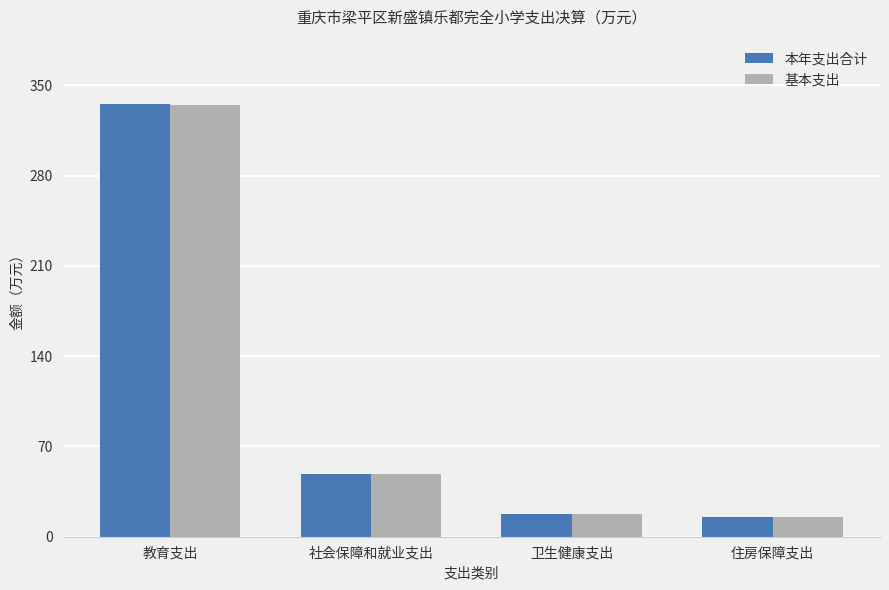

What is the total value across all series at 社会保障和就业支出?

97.2